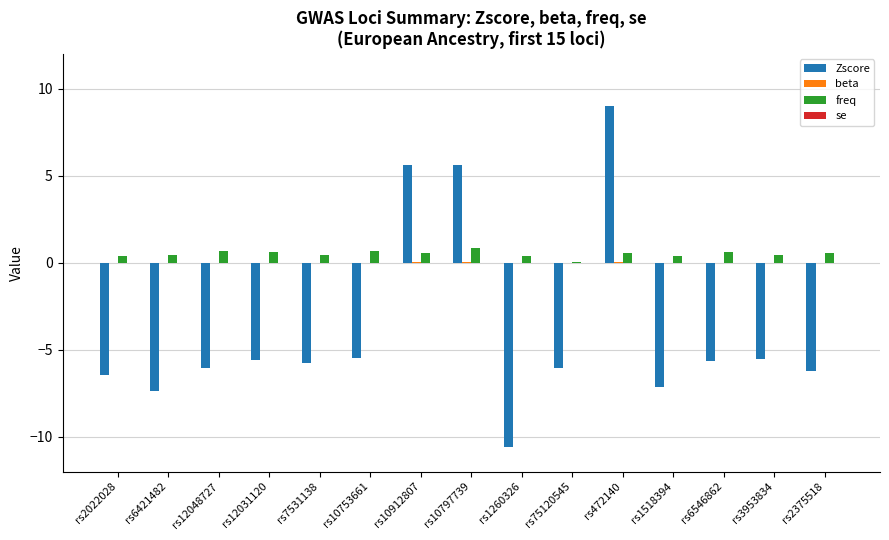

What is the maximum value shown in the chart?

9.0